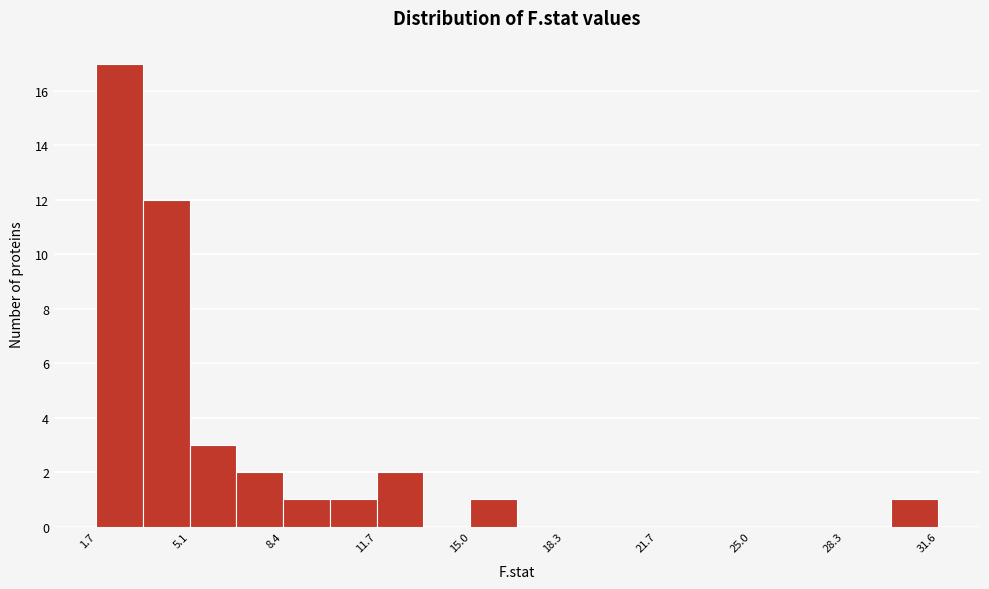

Around what value on the x-axis is the tallest bar? Give the approximate position of its centre, as read against the axis.

2.5